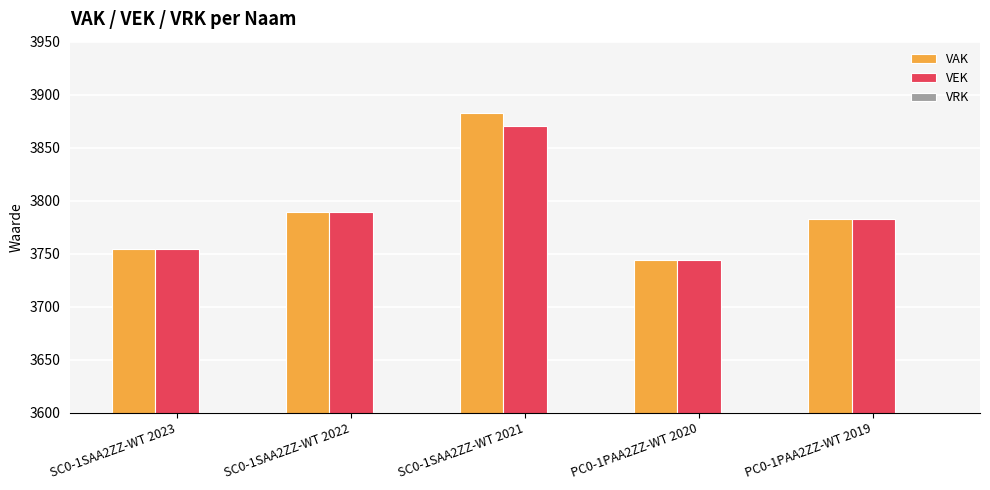

How many categories are shown in the chart?

5